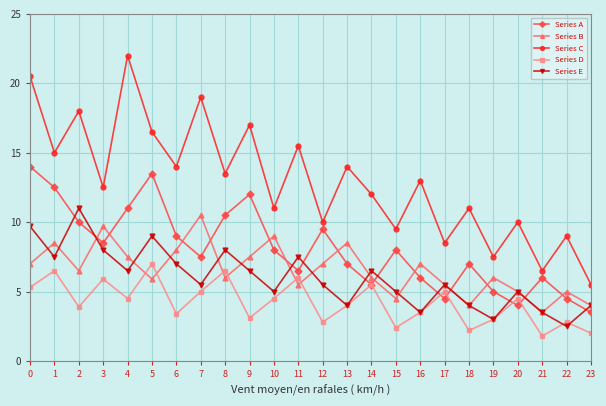

What is the difference between the maximum and minimum values in the Series A series?

10.5